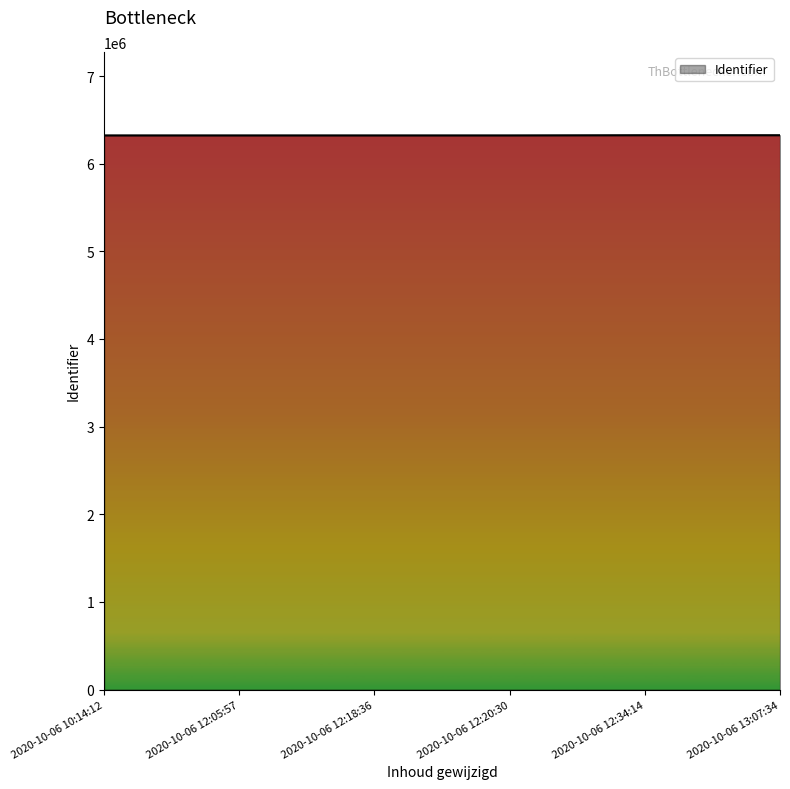

What is the change in value from 2020-10-06 10:14:12 to 2020-10-06 12:34:14?

+2214